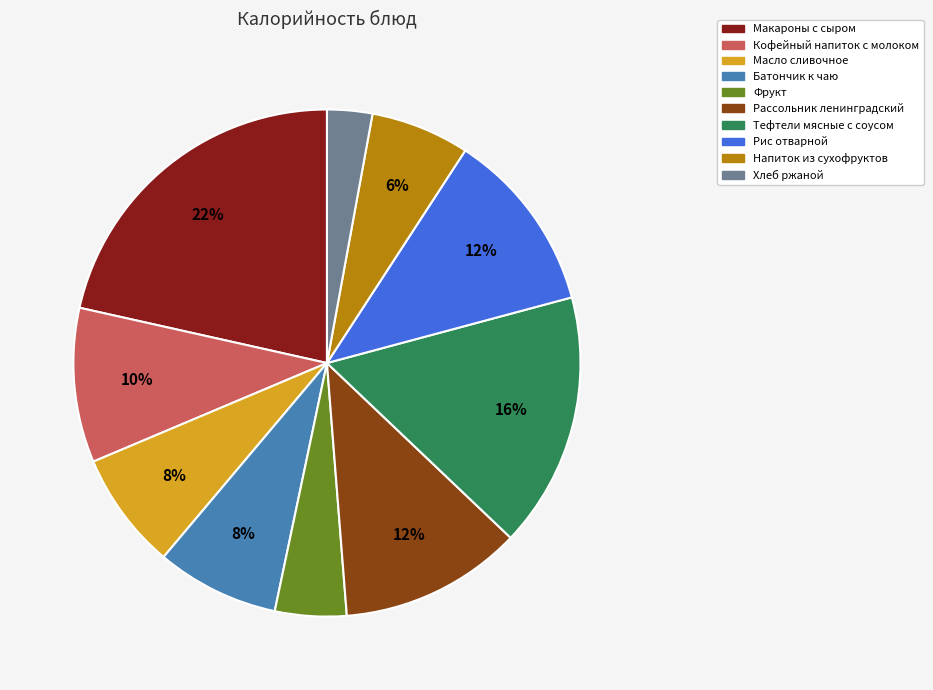

How many slices are in this pie chart?

10